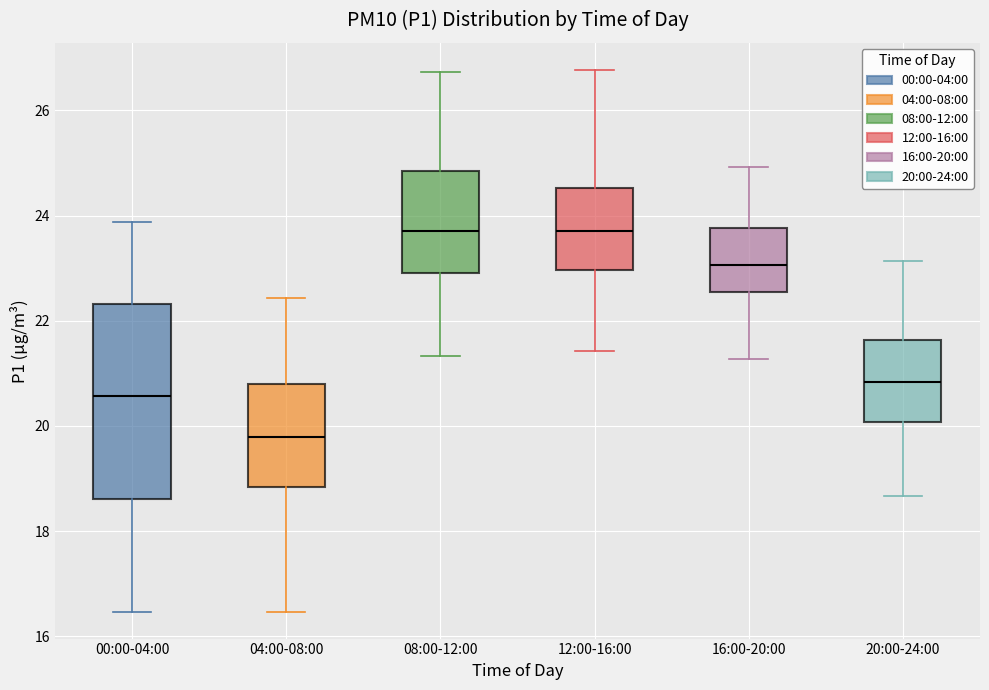

Where is the lower edge of the box for 00:00-04:00 on the y-axis? The values are not printed on the chart, so give them approximately, as read against the axis.

18.6